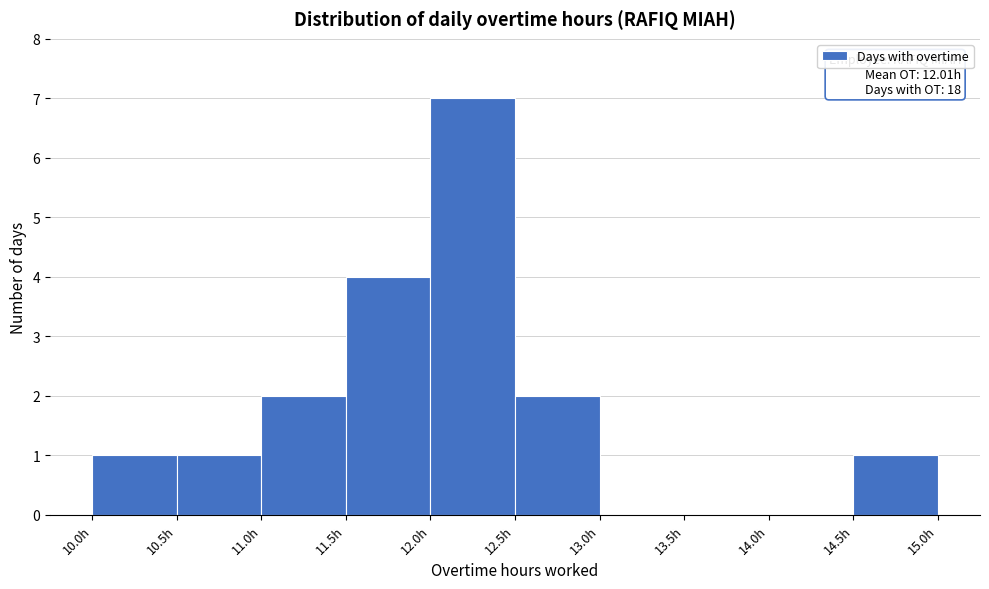

Over which range of the x-axis is the bar tallest?

12.0 to 12.5